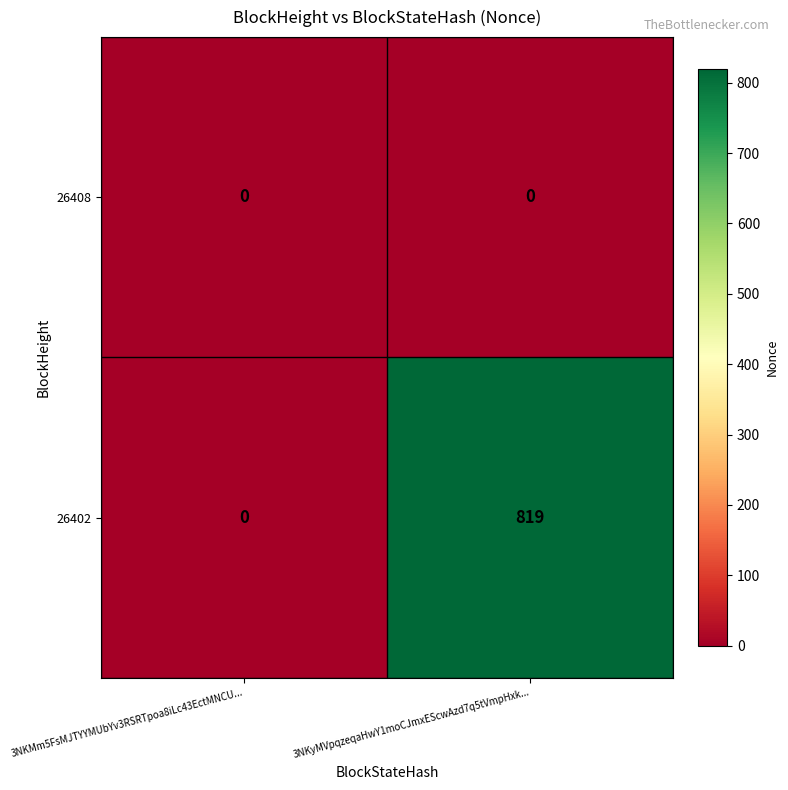

At which category does the chart reach its peak across all series?

3NKyMVpqzeqaHwY1moCJmxEScwAzd7q5tVmpHxk...